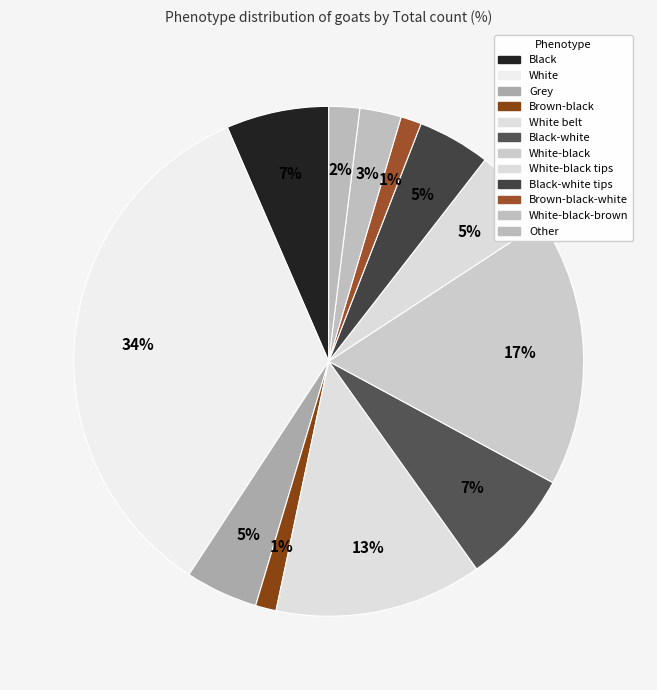

How many segments does this pie chart have?

12